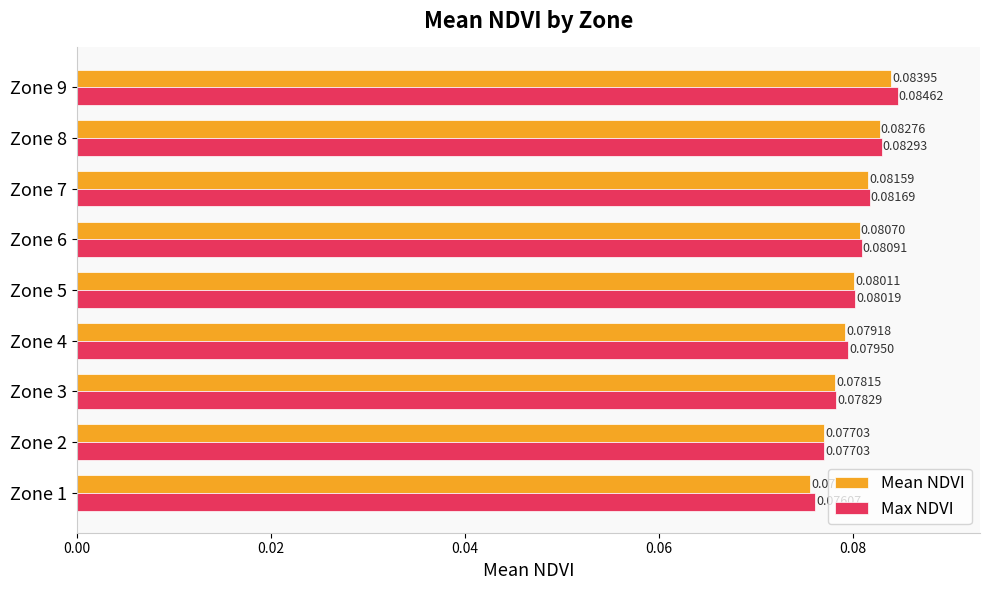

Is the value of Max NDVI at Zone 1 greater than the value of Mean NDVI at Zone 3?

No